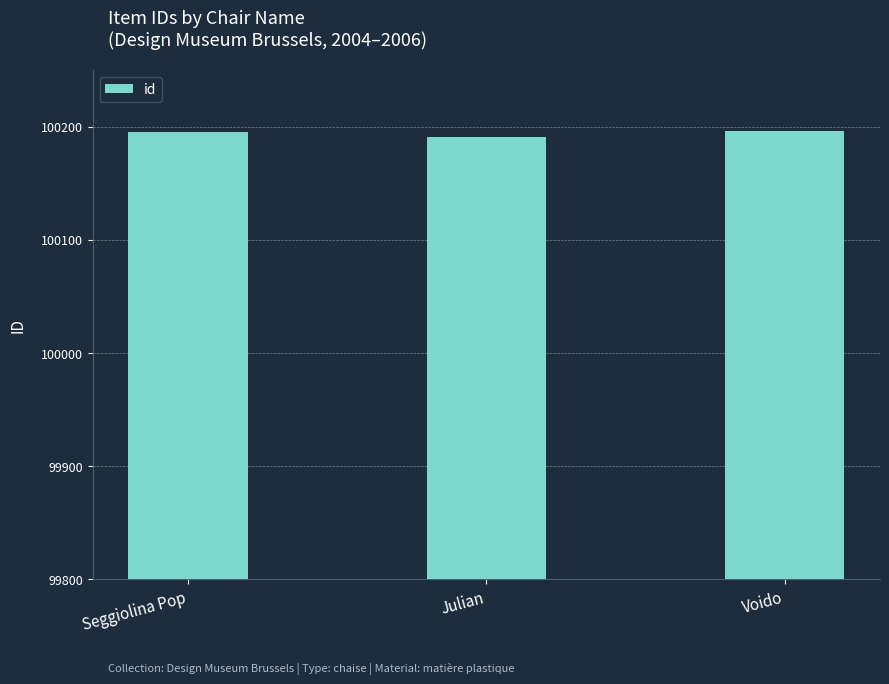

Which category has the lowest value across all series?

Julian